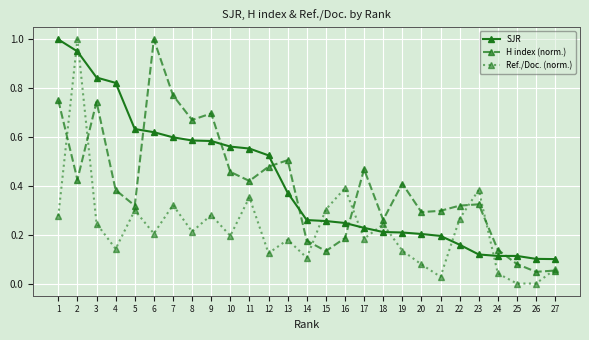

Which series changed the most between 18 and 24?

Ref./Doc. (norm.)